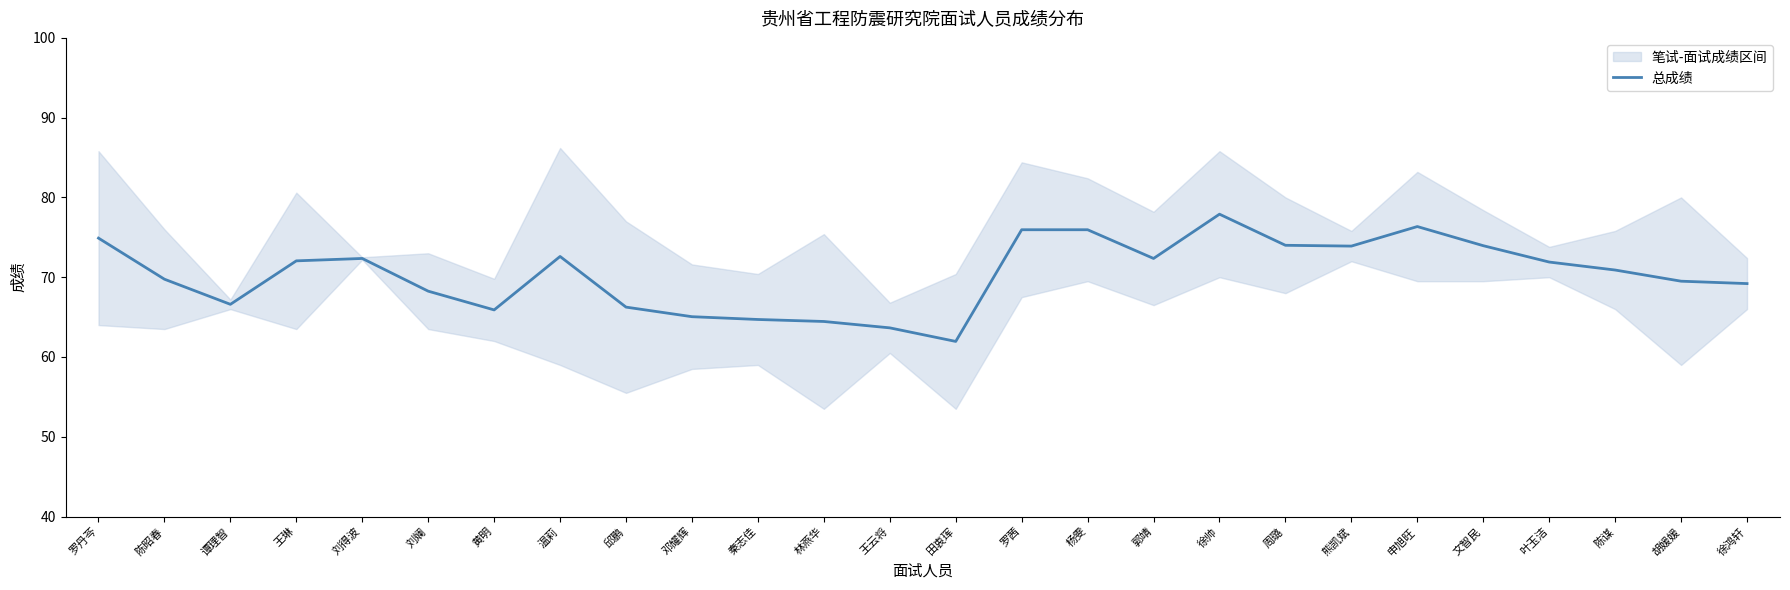

At which category does the chart reach its peak across all series?

徐帅